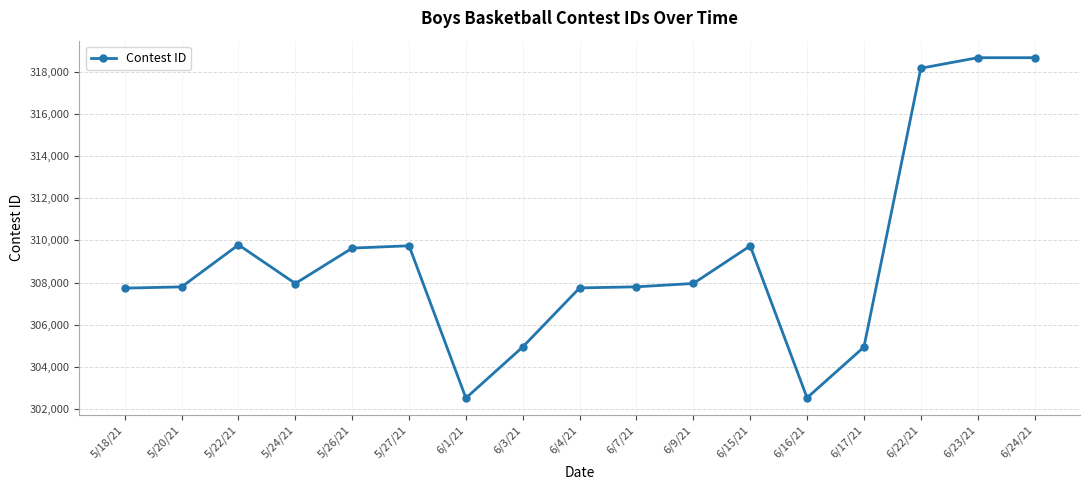

What position from the left is 6/24/21?

17